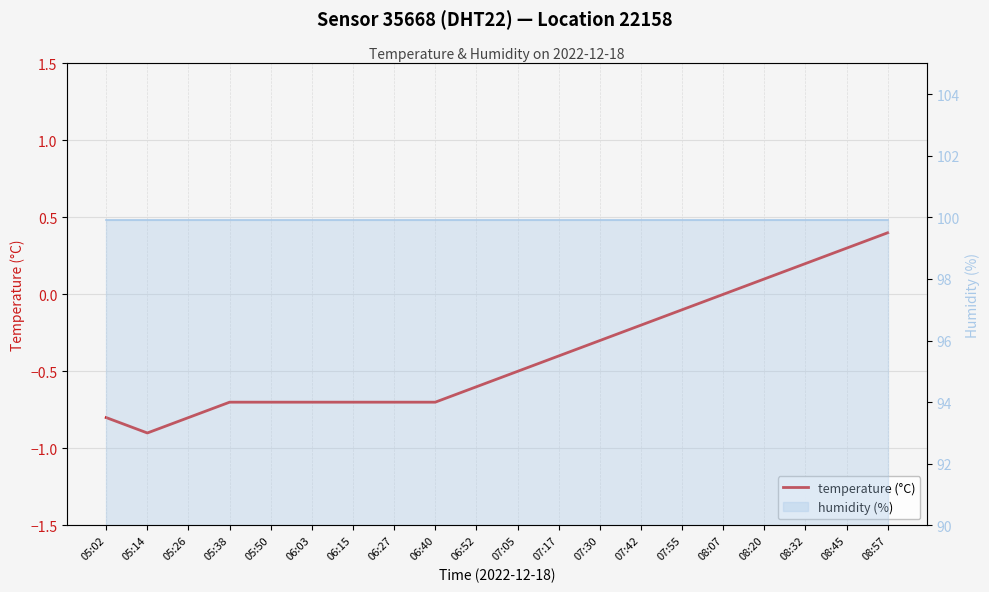

What is the difference between the values at 07:30 and 05:26?

0.5